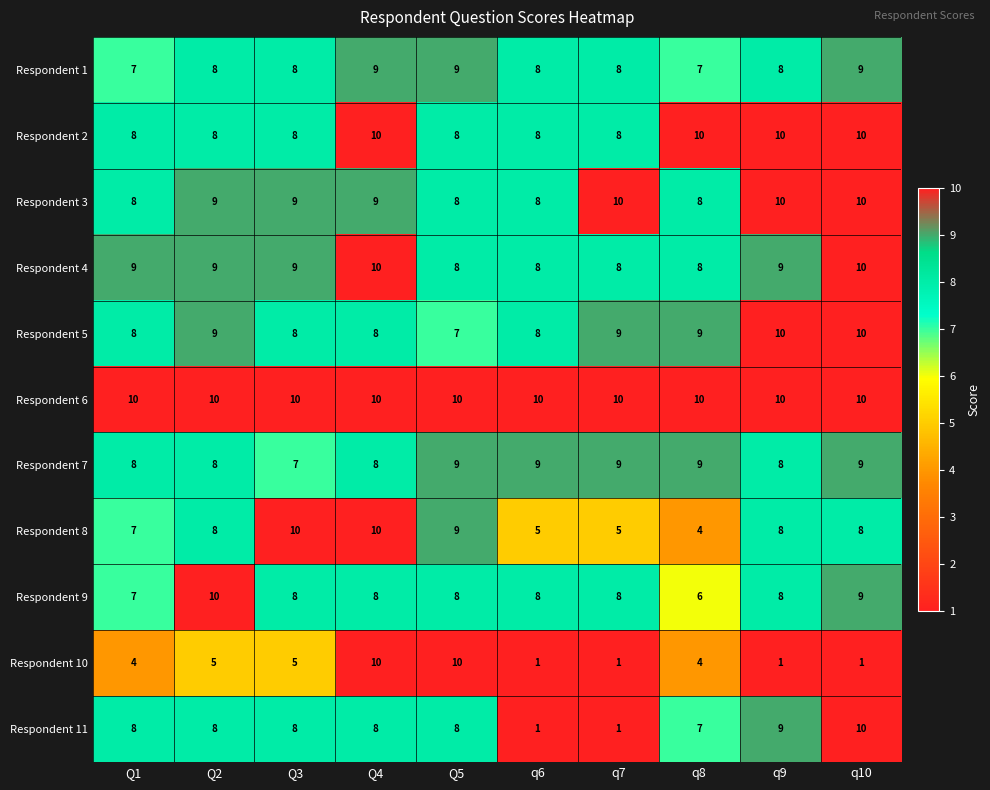

Count the number of categories in the chart.

10